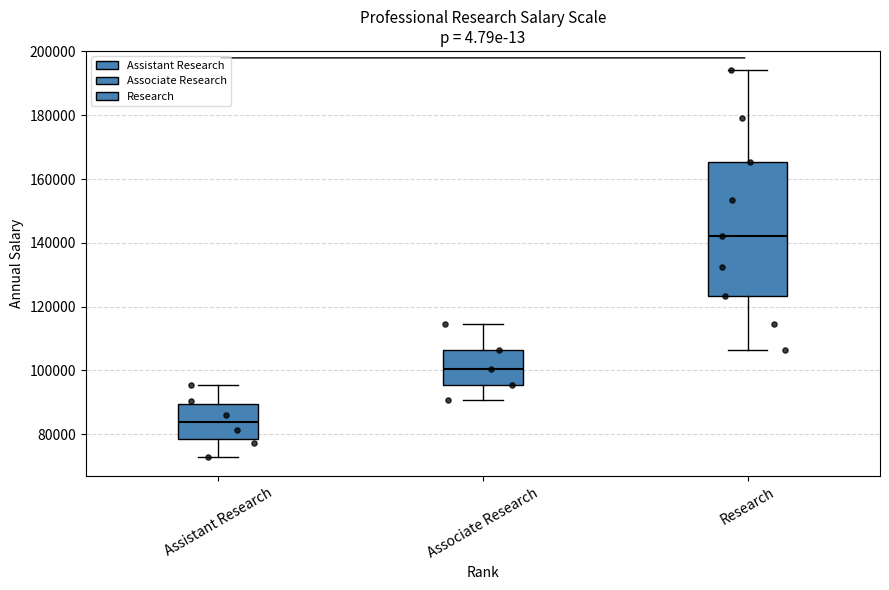

Which box's median line is the highest?

Research